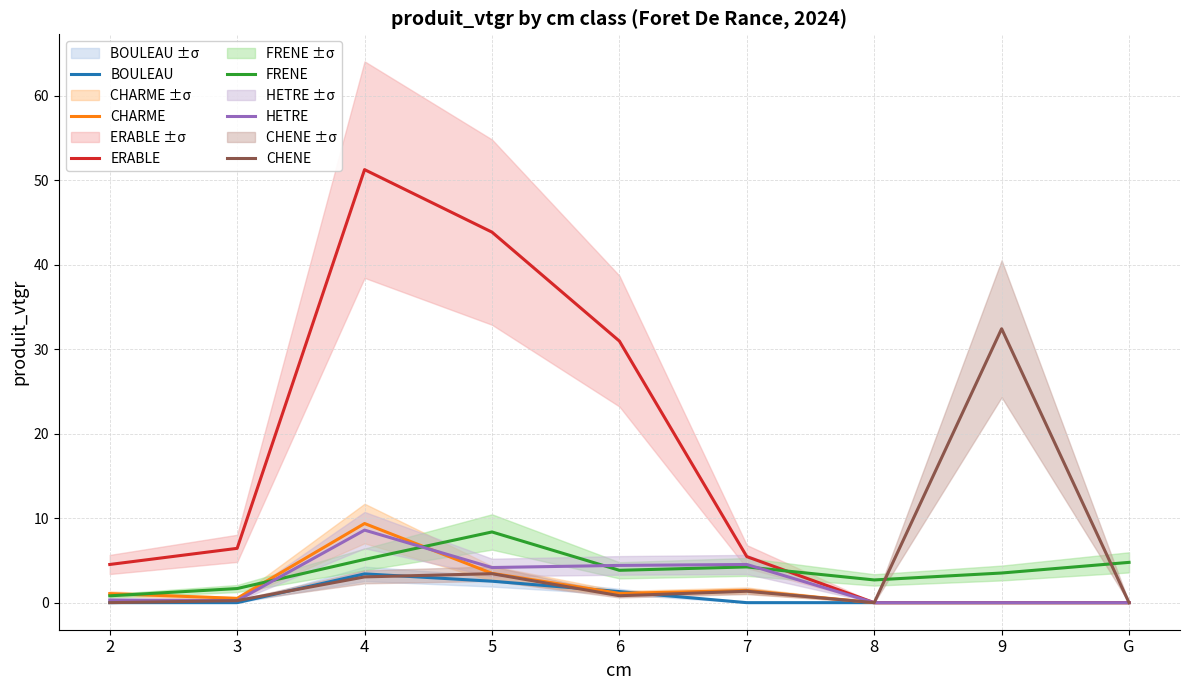

Where is the first local minimum for CHENE?

6